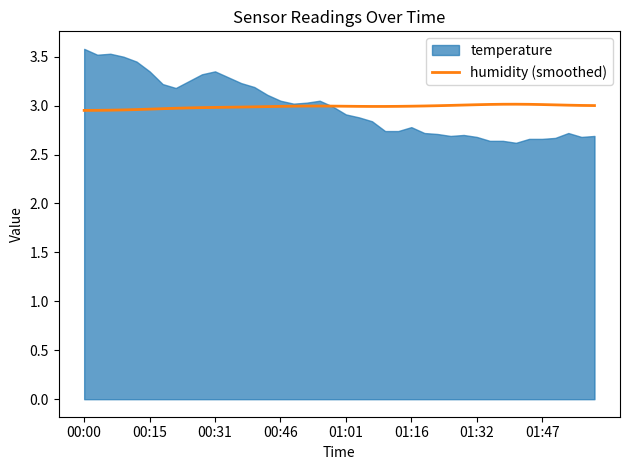

The value of humidity (smoothed) at 00:31 is 3.0. True or false?

True